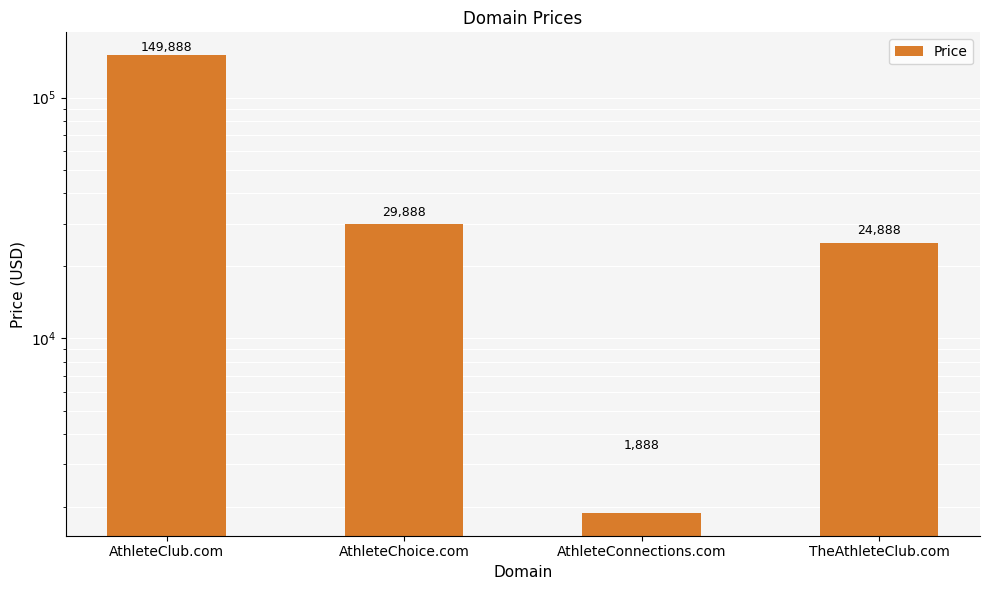

What position from the left is TheAthleteClub.com?

4